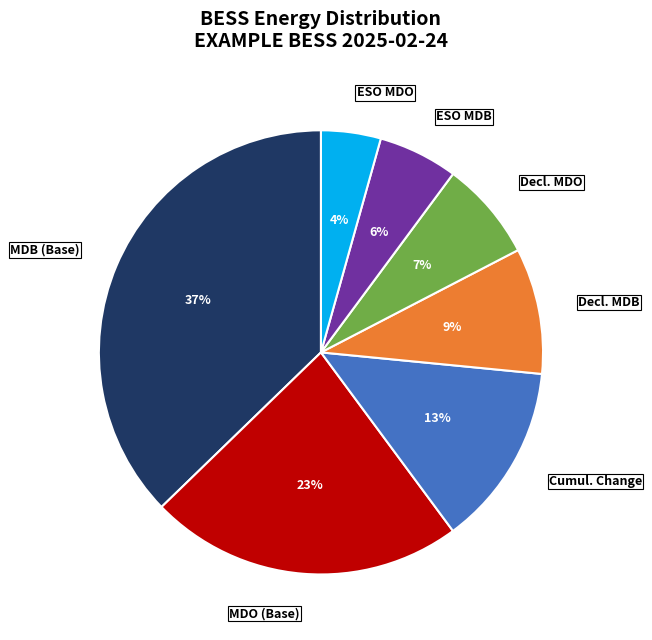

Count the number of slices in the pie.

7